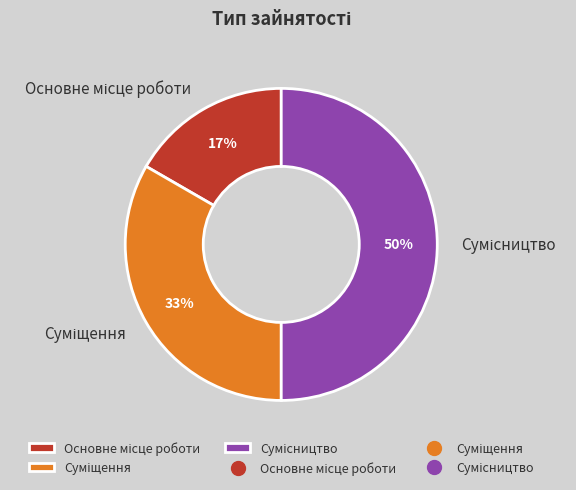

To the nearest percent, what is the average slice percentage?

33%